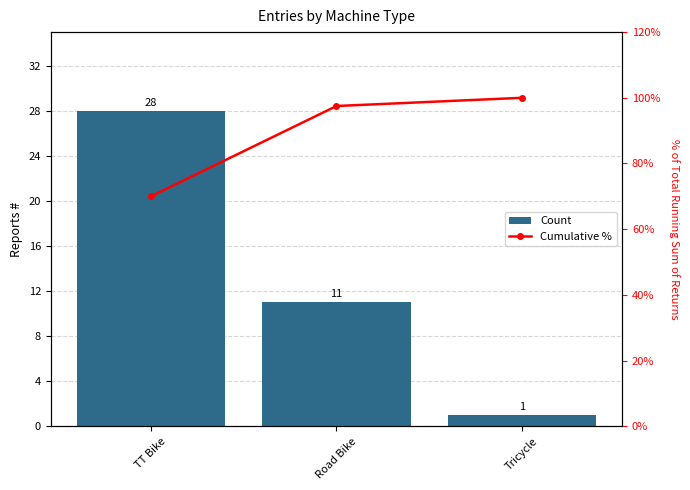

At which label does Cumulative % first exceed 97?

Road Bike